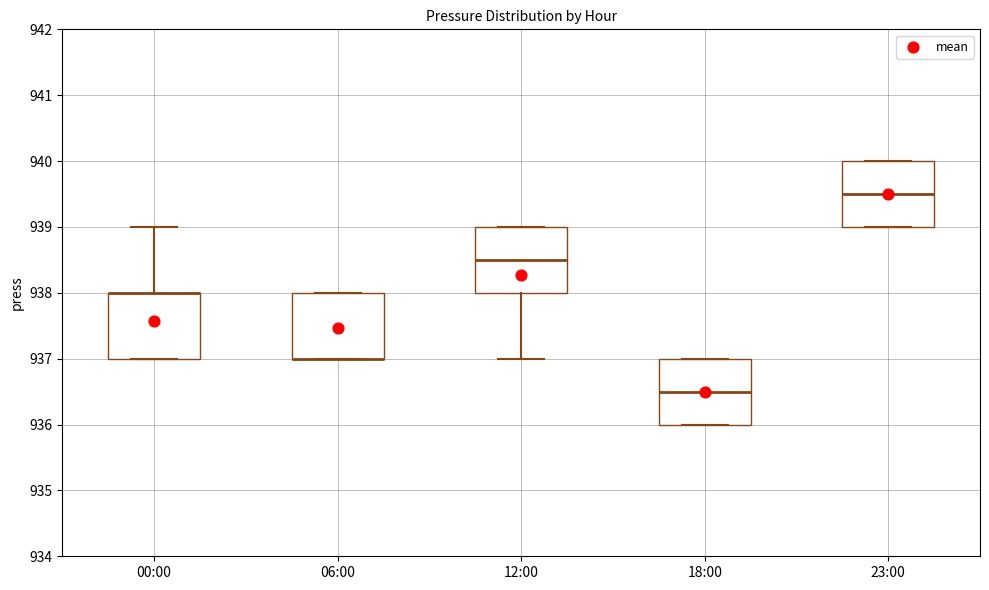

Reading left to right, transcribe this box plot: for each box, give where its median line is, the range the box spans, and where its two whiskers end, as read against the y-axis. The values are not printed on the chart, so give them approximately, as read against the axis.

00:00: median 938.0 (drawn on the box's upper edge), box 937.0 to 938.0, whiskers 937.0 to 939.0
06:00: median 937.0 (drawn on the box's lower edge), box 937.0 to 938.0, whiskers 937.0 to 938.0
12:00: median 938.5, box 938.0 to 939.0, whiskers 937.0 to 939.0
18:00: median 936.5, box 936.0 to 937.0, whiskers 936.0 to 937.0
23:00: median 939.5, box 939.0 to 940.0, whiskers 939.0 to 940.0